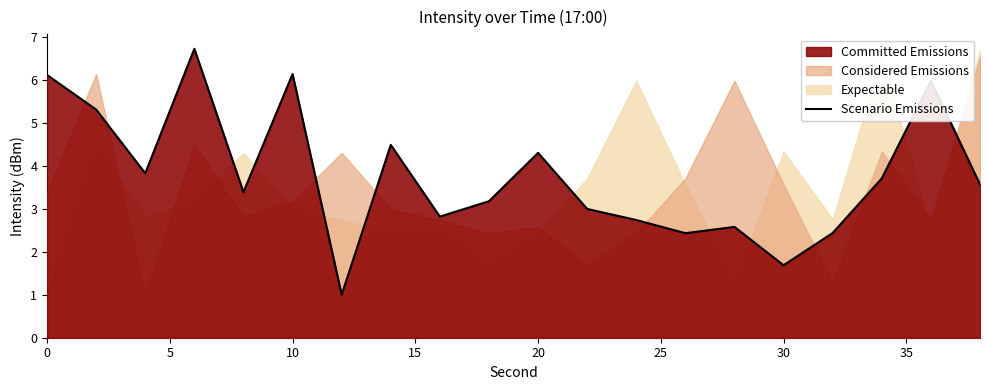

What is the maximum value for Scenario Emissions?

6.7